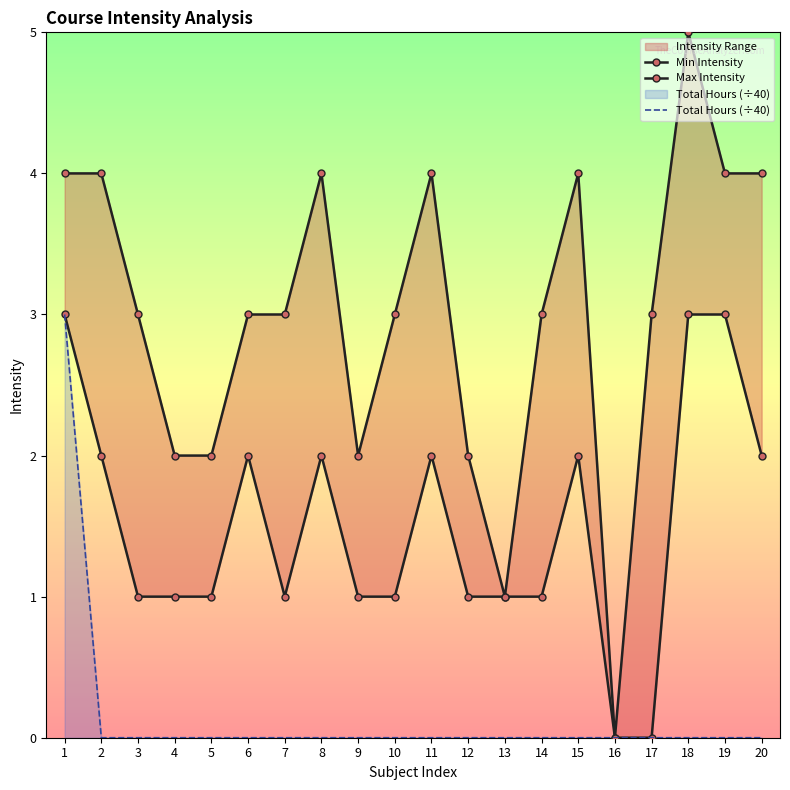

True or false: Total Hours (÷40) has more than 0 points higher than both neighbors.

False